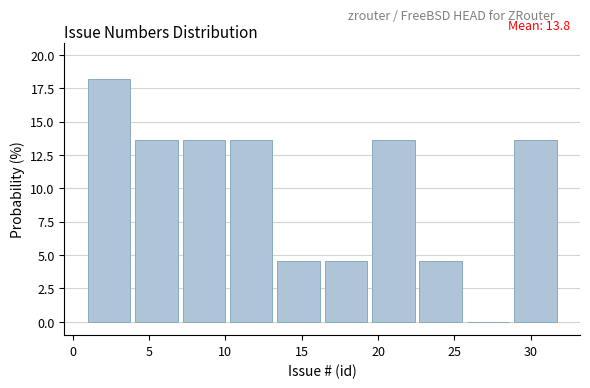

Over which range of the x-axis is the bar tallest?

1.0 to 4.1